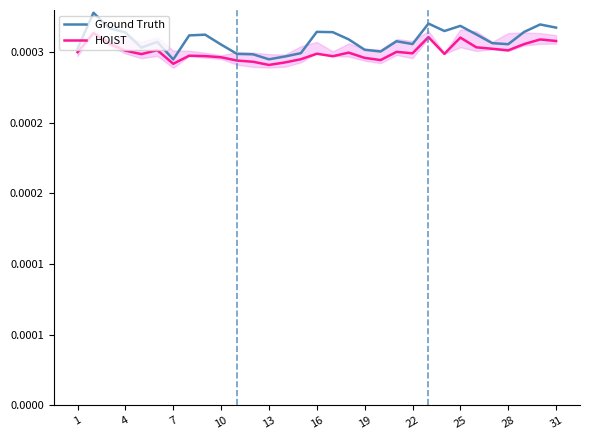

At how many categories does at least one series exceed 0?

31